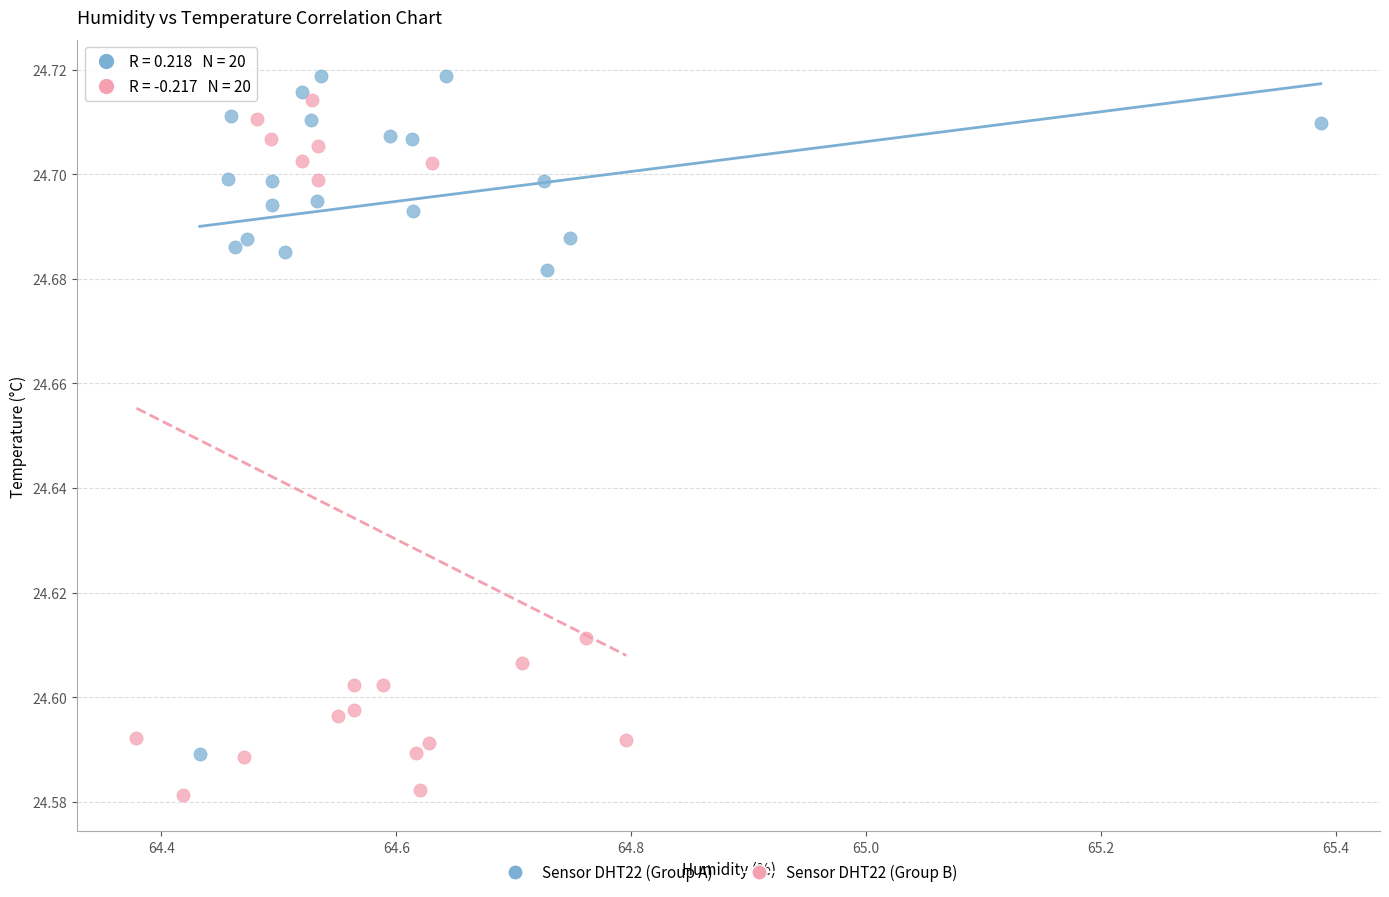

Which series contains the lowest Y value?

Sensor DHT22 (Group B)